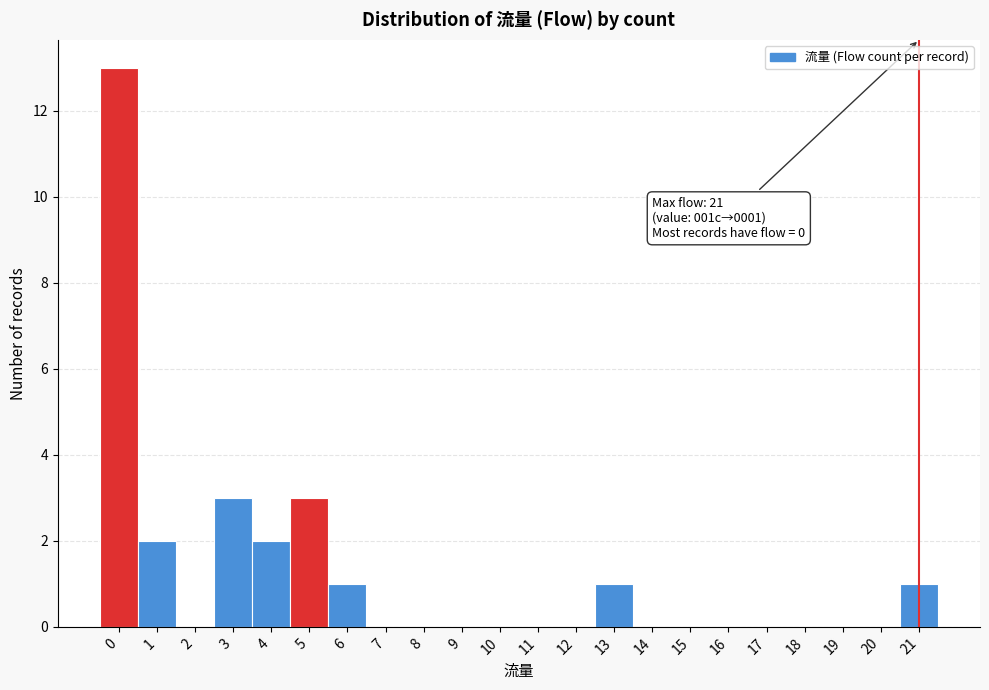

Which range on the x-axis has the tallest bar?

-0.5 to 0.5